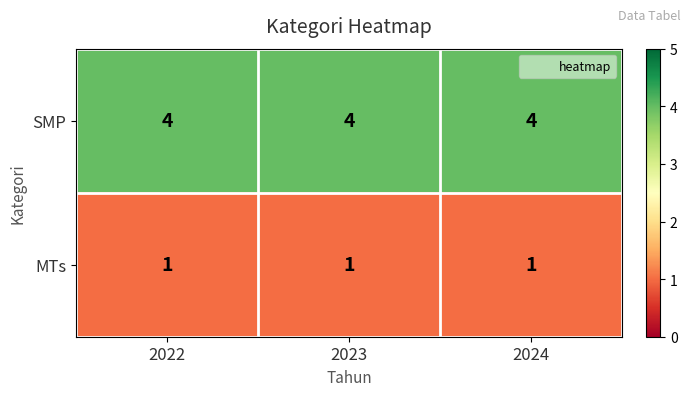

Rank the series by their maximum value, from lowest to highest.

MTs, SMP